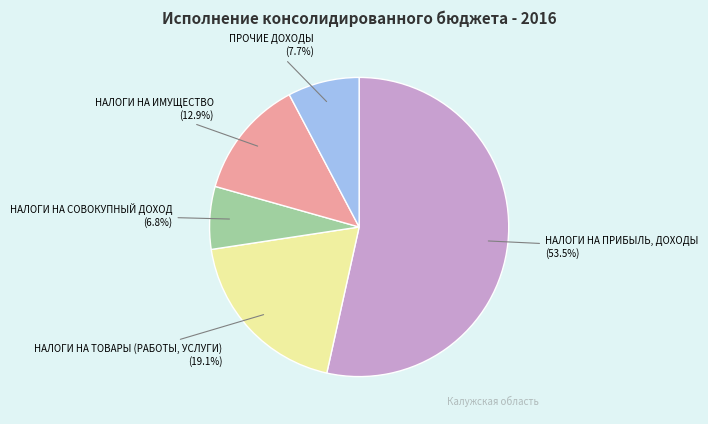

Count the number of slices in the pie.

5